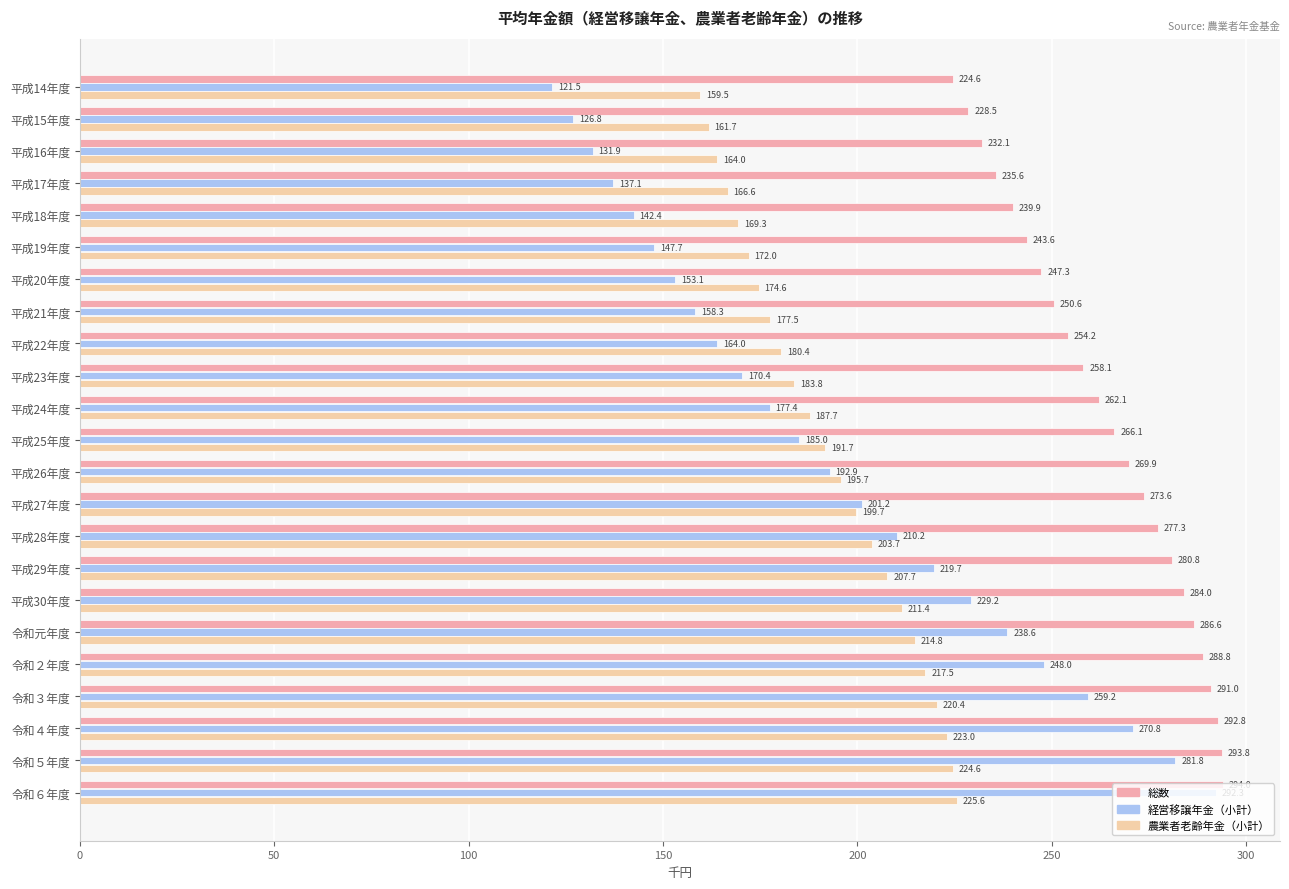

What is the average value of the 経営移譲年金（小計） series?

193.9